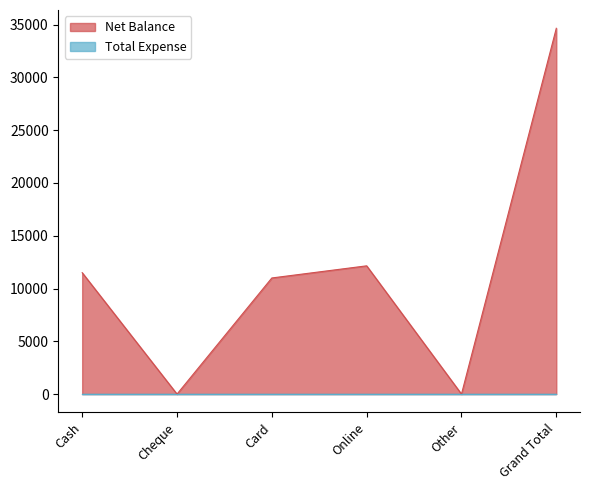

Reading left to right, list all the values displayed in this chart.

11500	0	11000	12150	0	34650